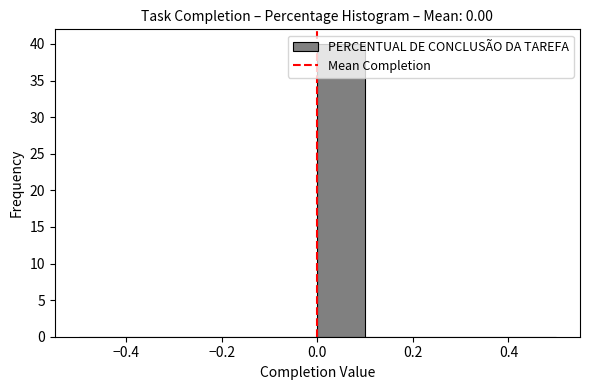

Which range on the x-axis has the tallest bar?

0.0 to 0.1